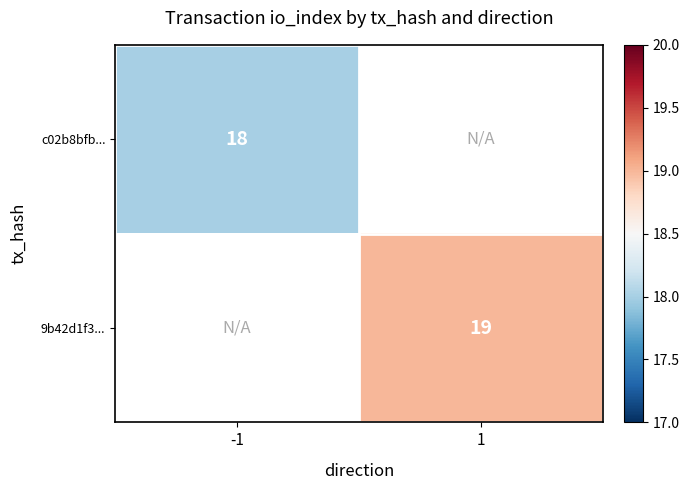

The value of 9b42d1f3... at 1 is 19. True or false?

True